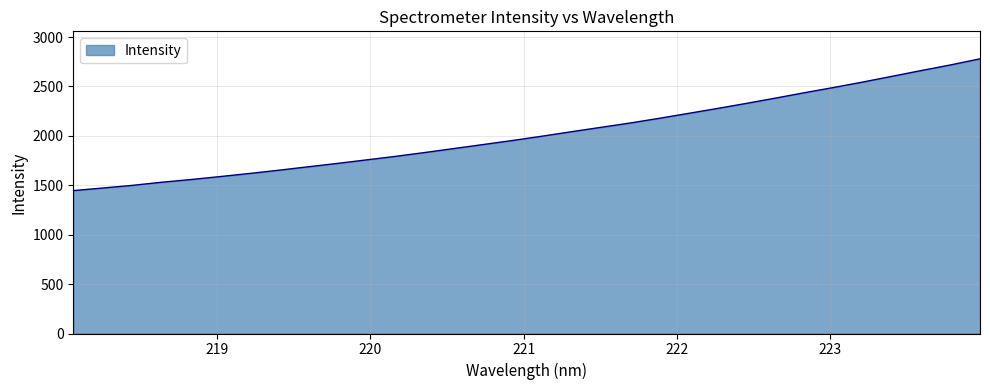

What is the smallest value displayed?

1446.0